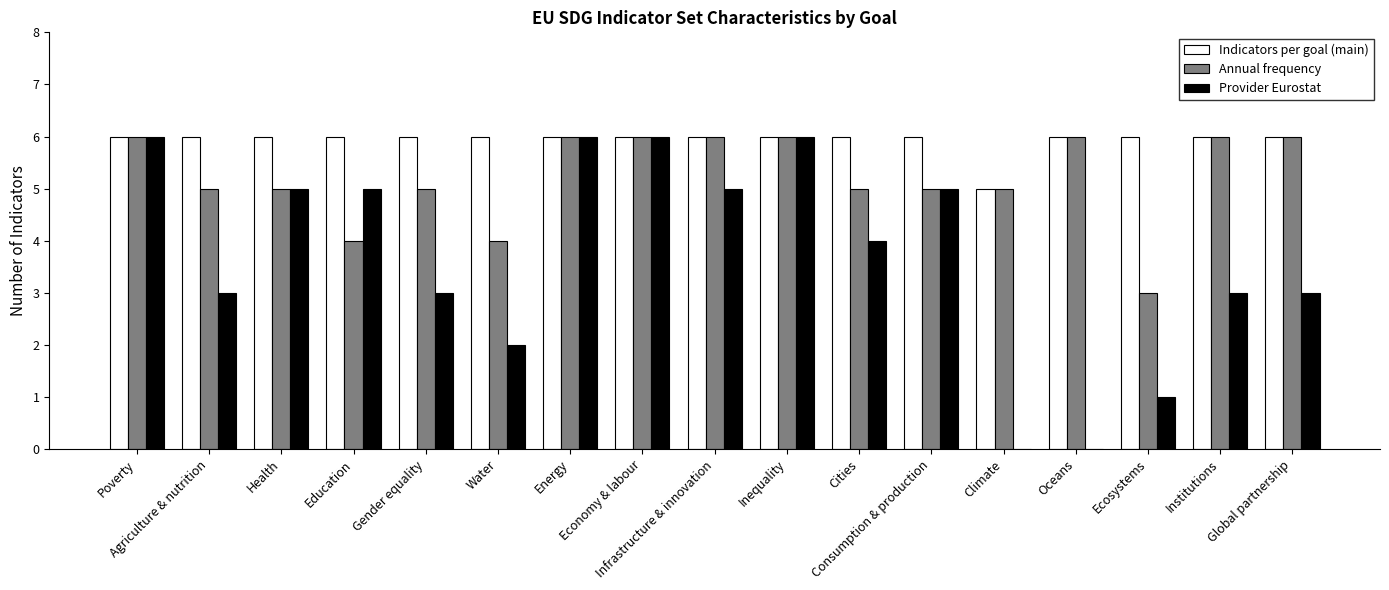

What is the spread (max minus min) of values at Consumption & production?

1